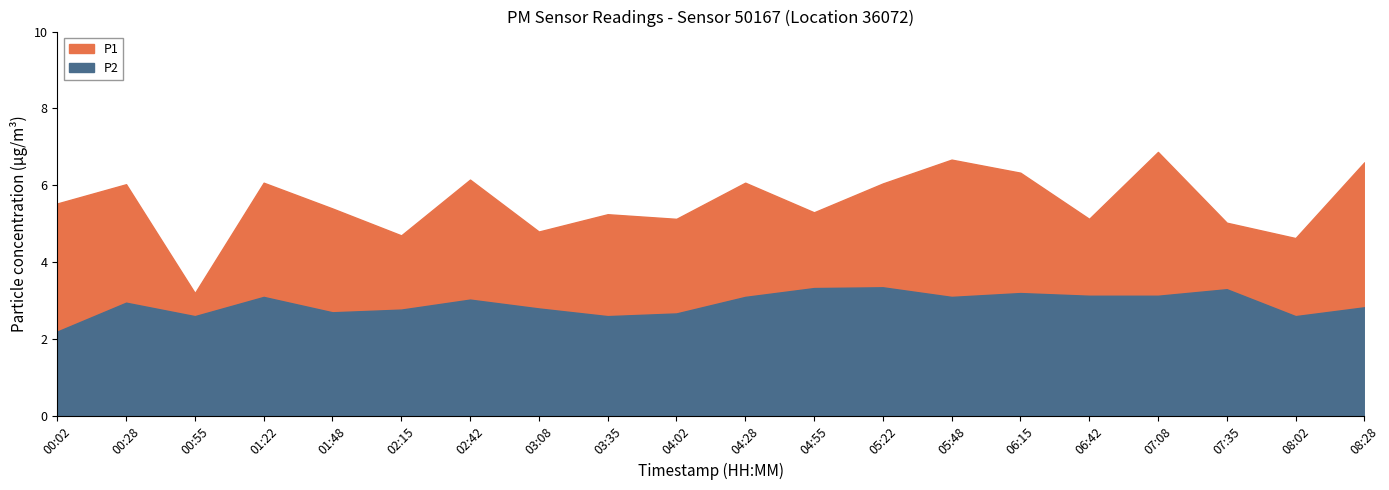

At which category does the chart reach its peak across all series?

07:08